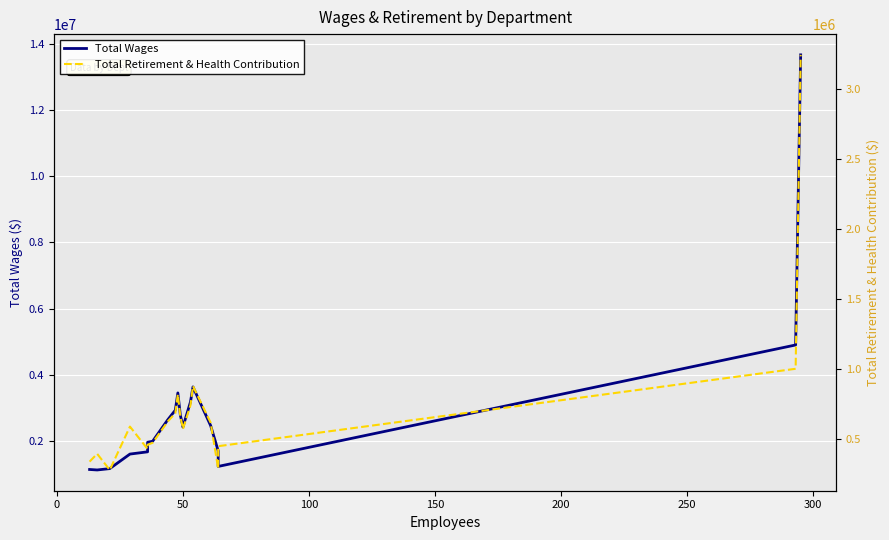

In Total Retirement & Health Contribution, how many points are lower than both neighbors (excluding endpoints)?

4